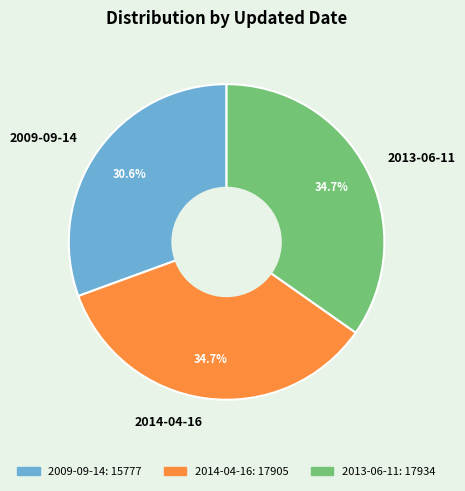

True or false: 2009-09-14 accounts for 31% of the total.

True